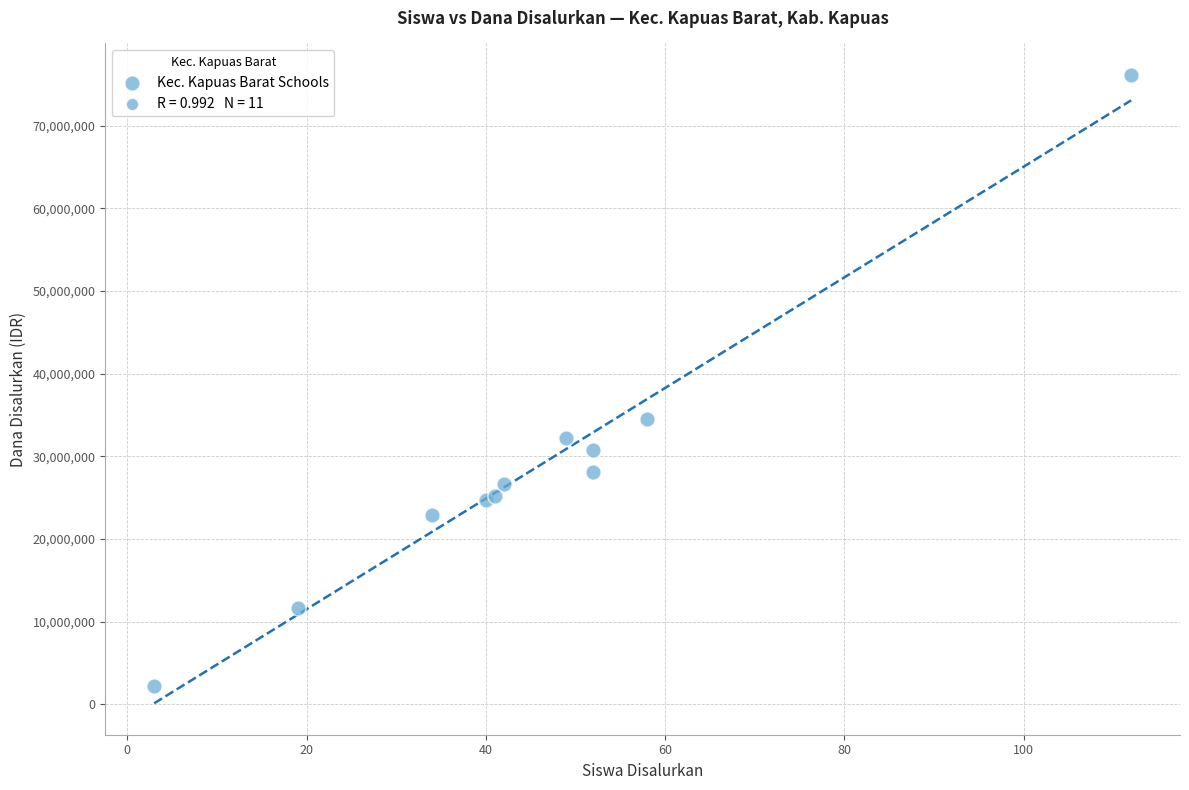

What Y value in the scatter plot is closest to 39187500?

34500000